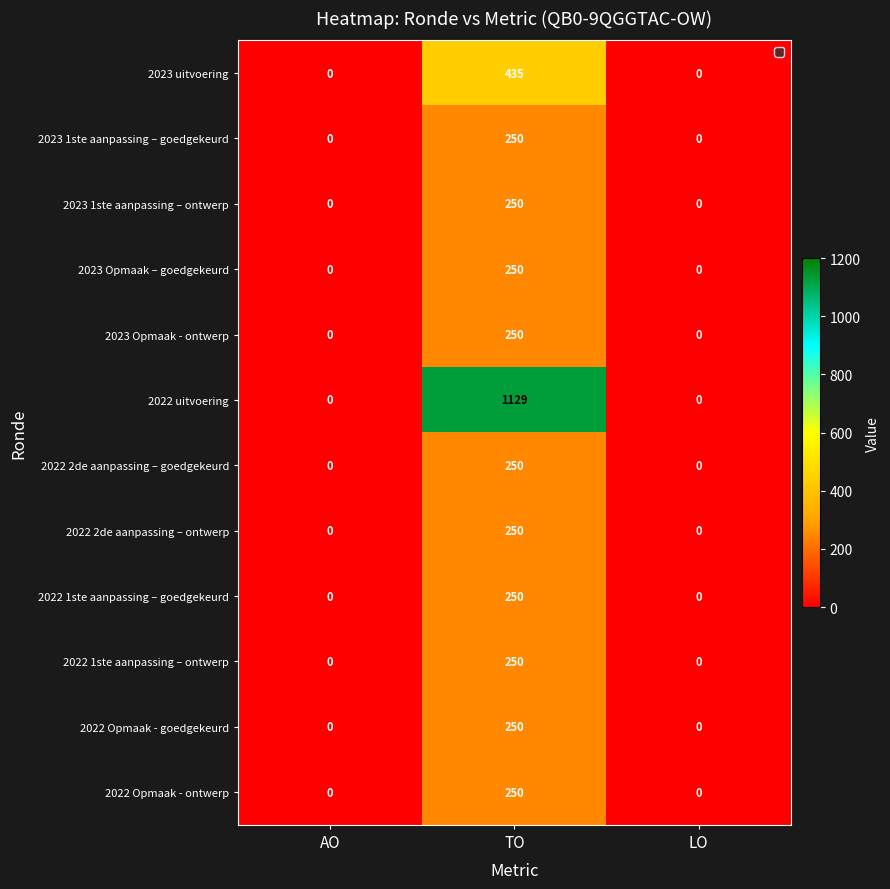

The value of 2023 uitvoering at TO is 130. True or false?

False